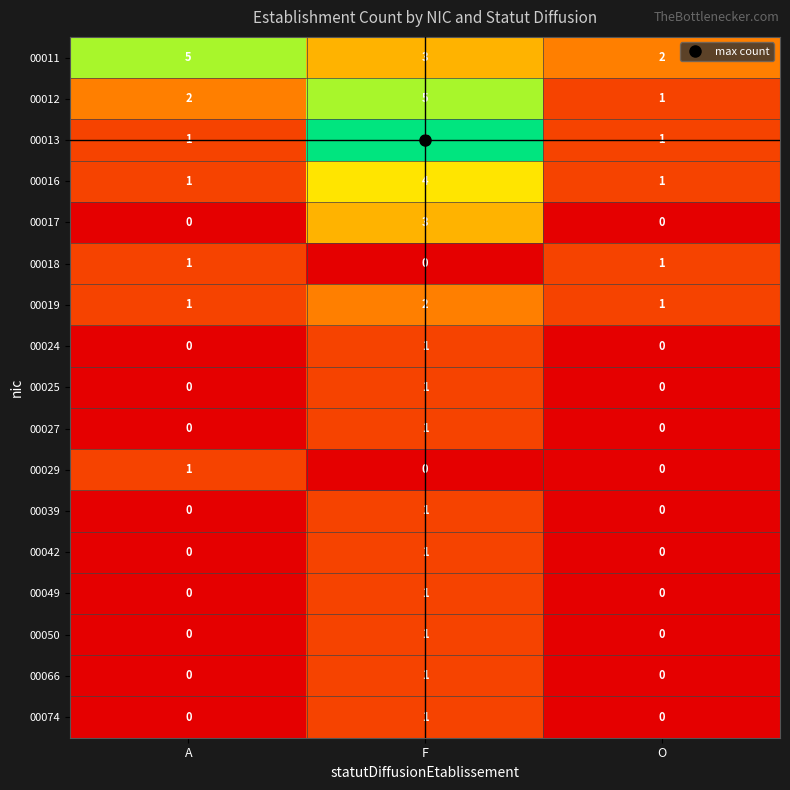

At which category does the chart reach its peak across all series?

F